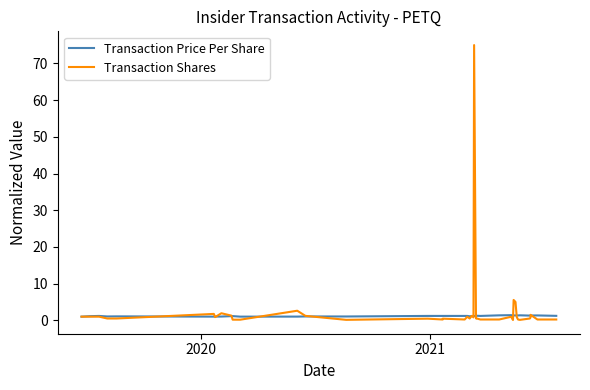

The value of Transaction Price Per Share at 27 is 1.9. True or false?

False